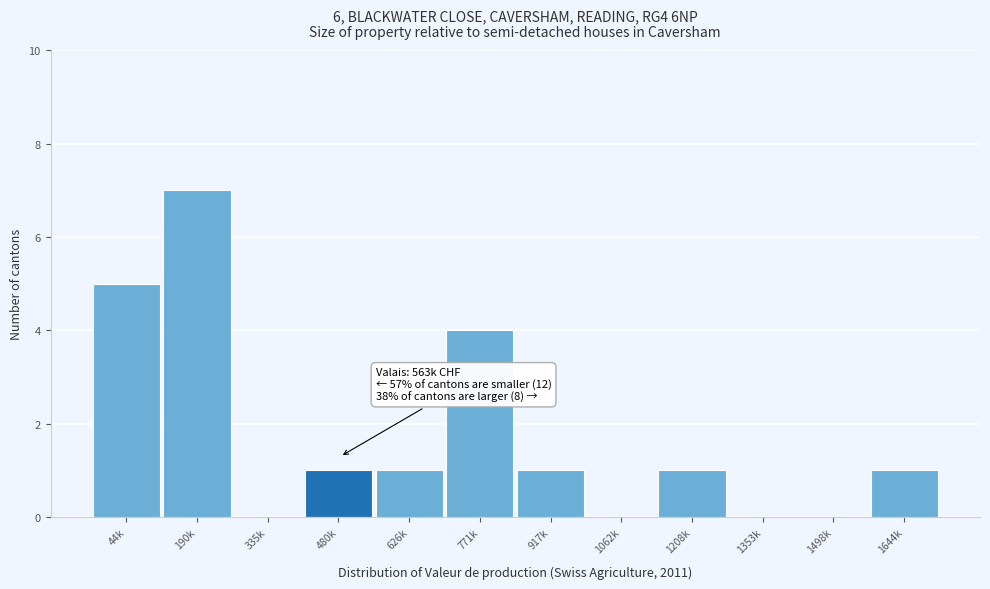

Reading left to right, extract all data points from this chart.

44k=5	190k=7	335k=0	480k=1	626k=1	771k=4	917k=1	1062k=0	1208k=1	1353k=0	1498k=0	1644k=1